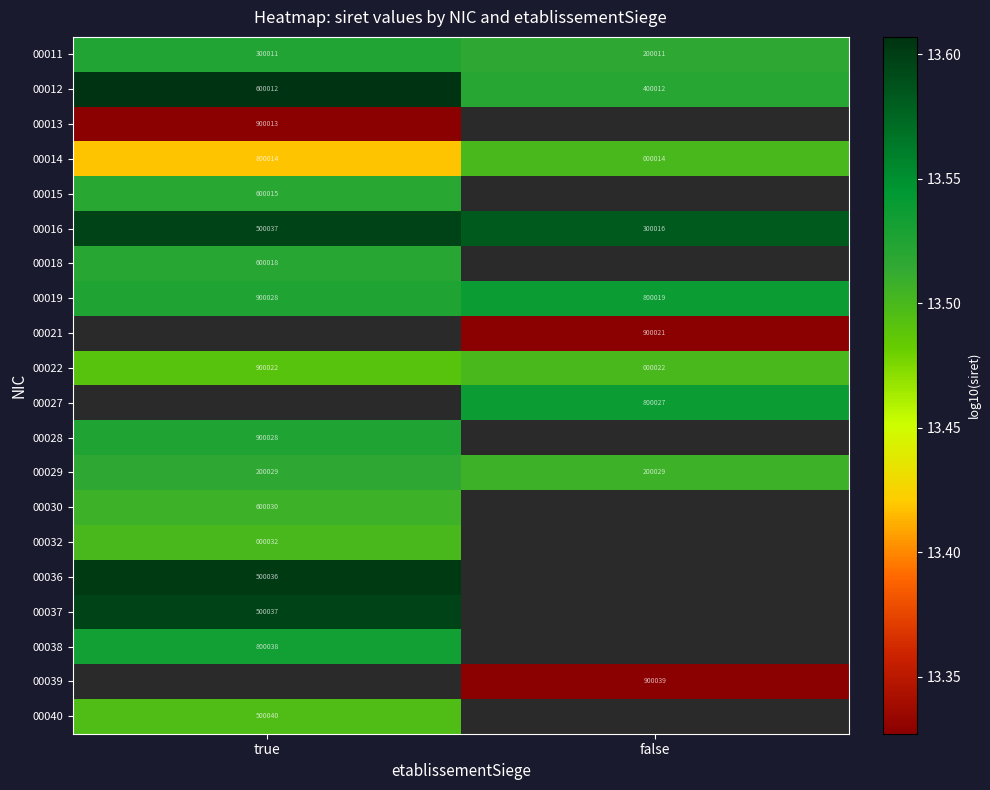

Rank the categories by 00016 value from highest to lowest.

true, false